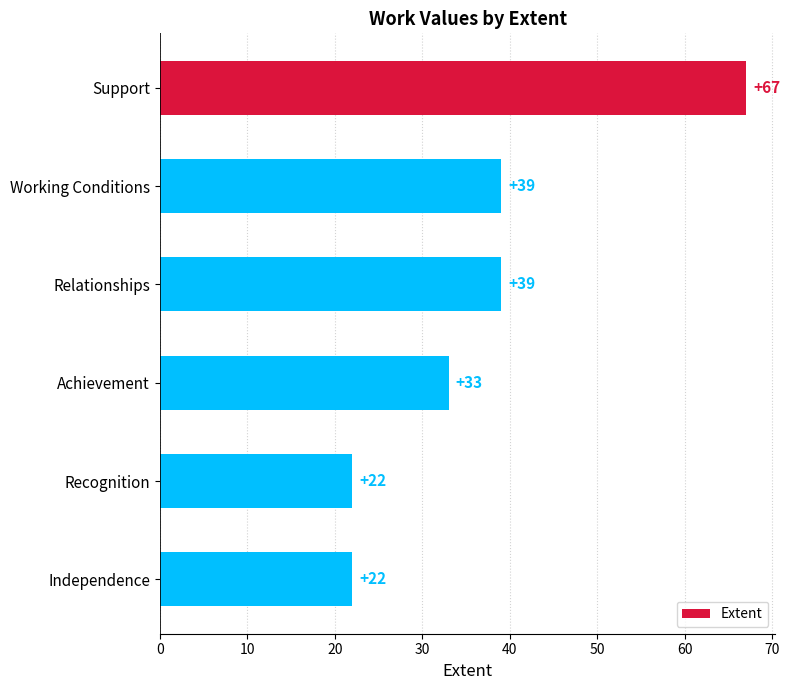

Is it true that the value at Independence is 6?

False